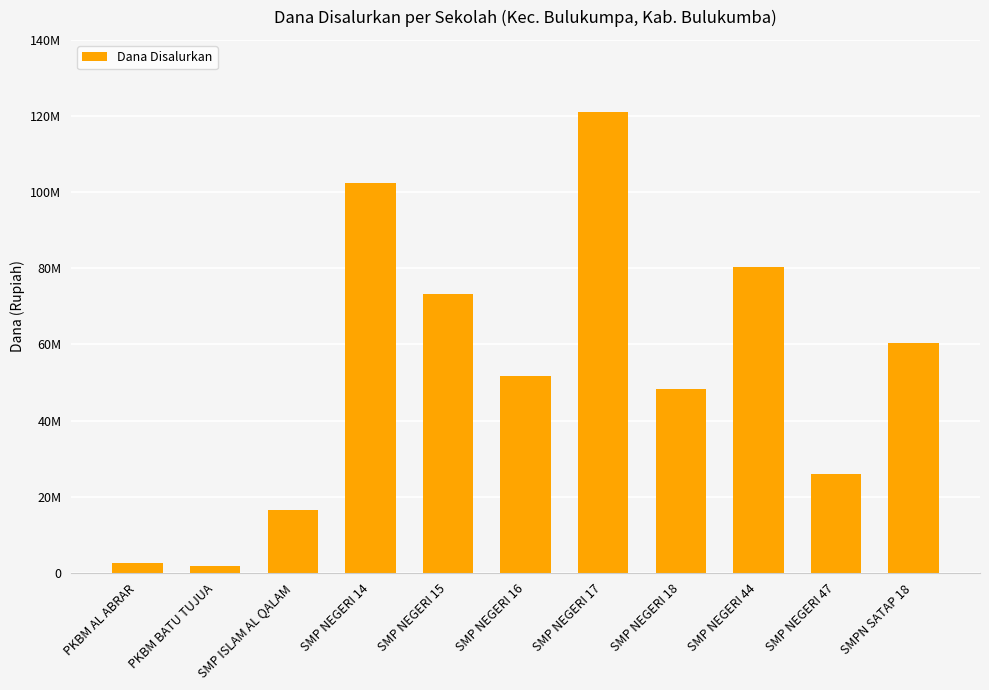

What is the label of the 2nd bar from the right?

SMP NEGERI 47